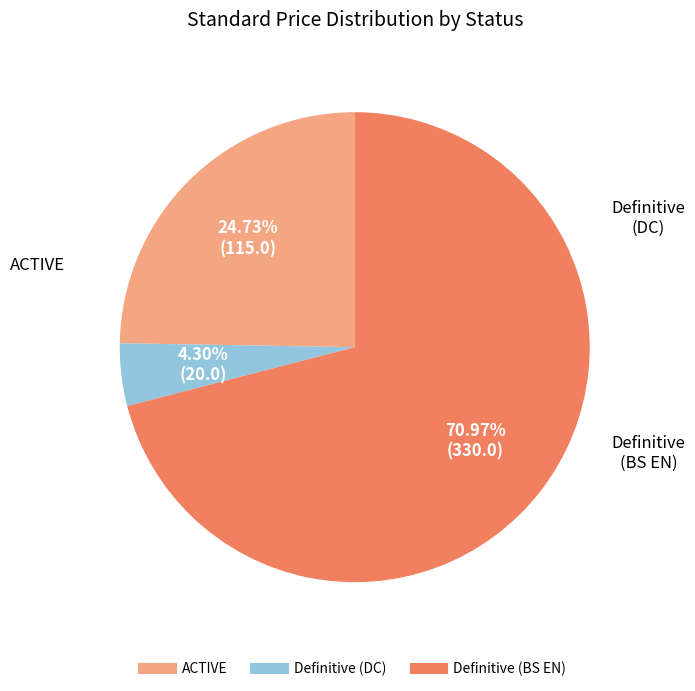

True or false: Definitive (BS EN) accounts for 83% of the total.

False